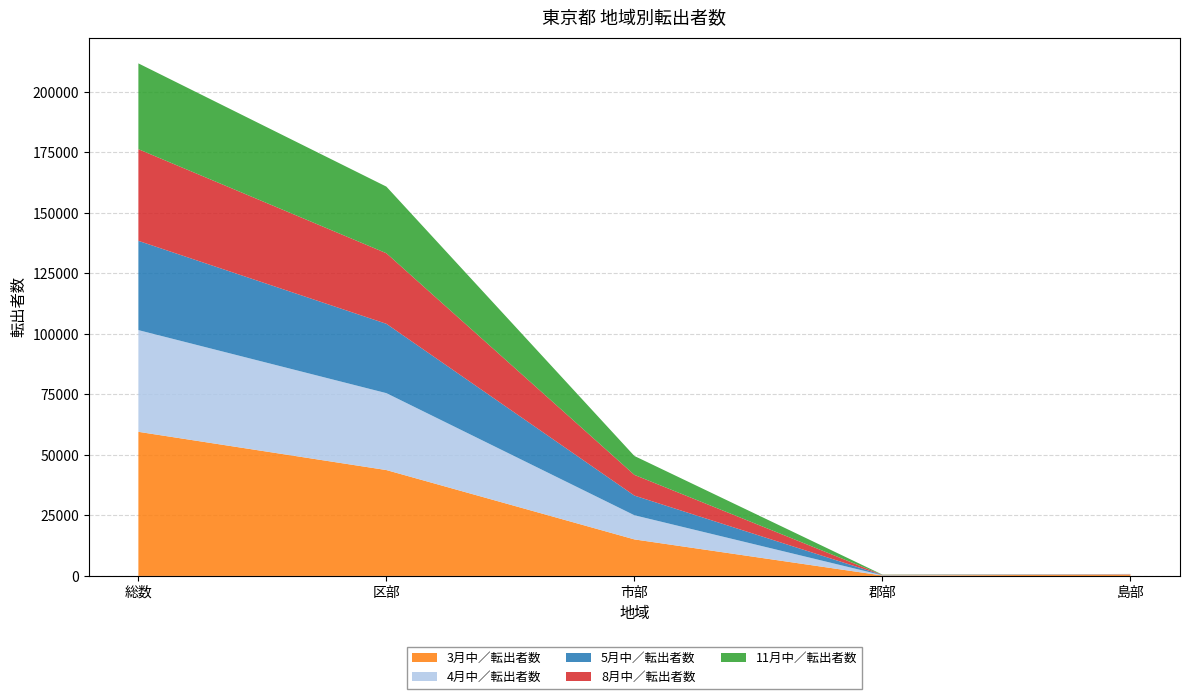

At which category is the sum across all series the highest?

総数